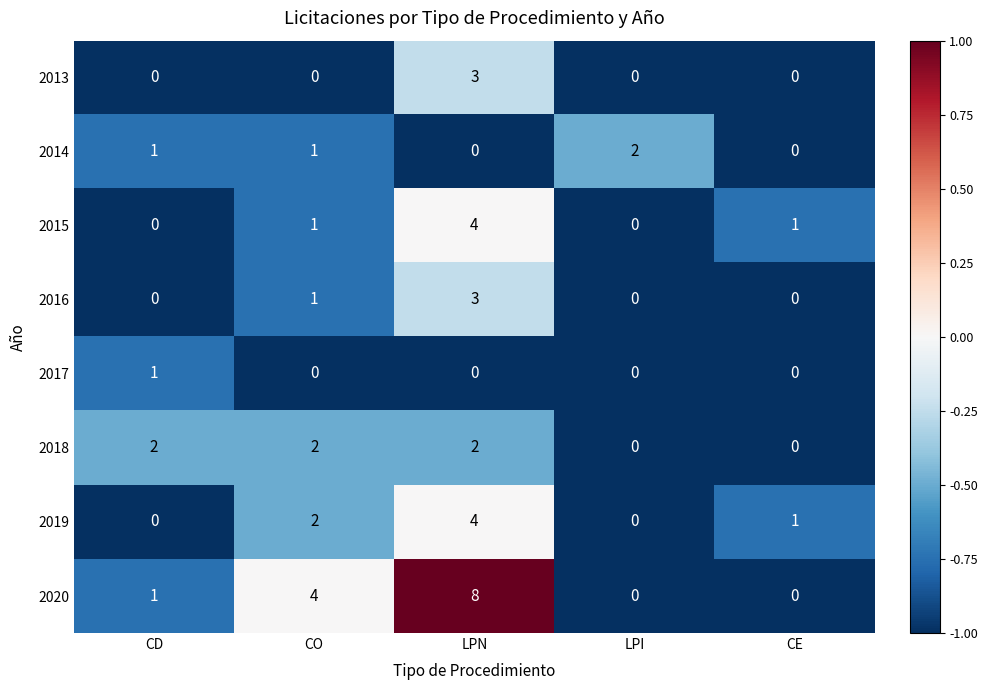

Count the 2015 values in the range 0 to 1.

4